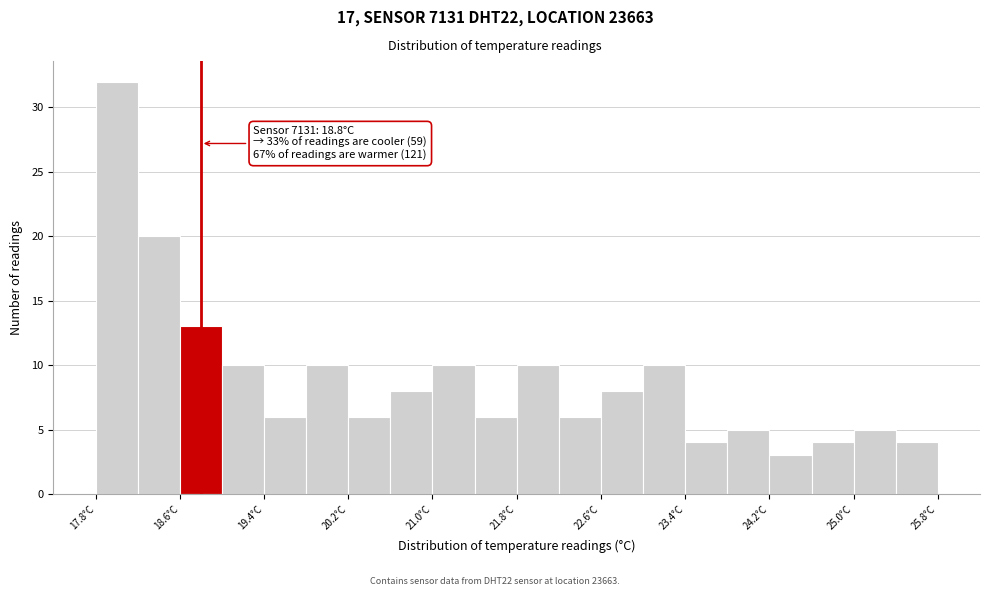

Which range on the x-axis has the tallest bar?

17.8 to 18.2